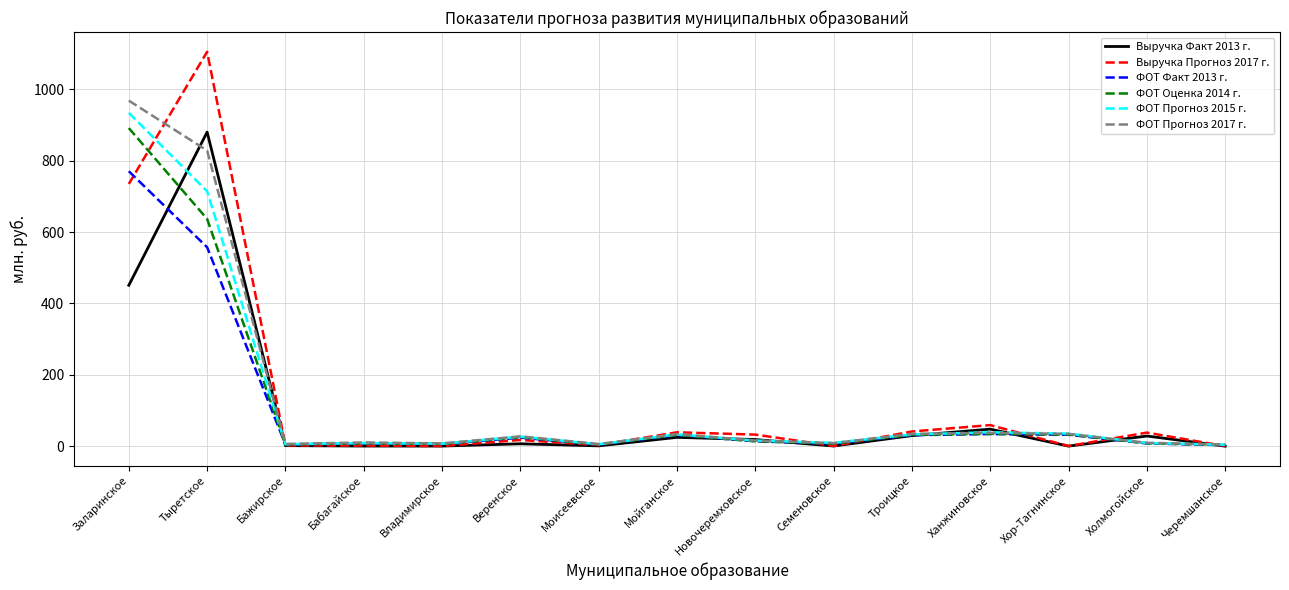

What is the greatest value displayed?

1104.9